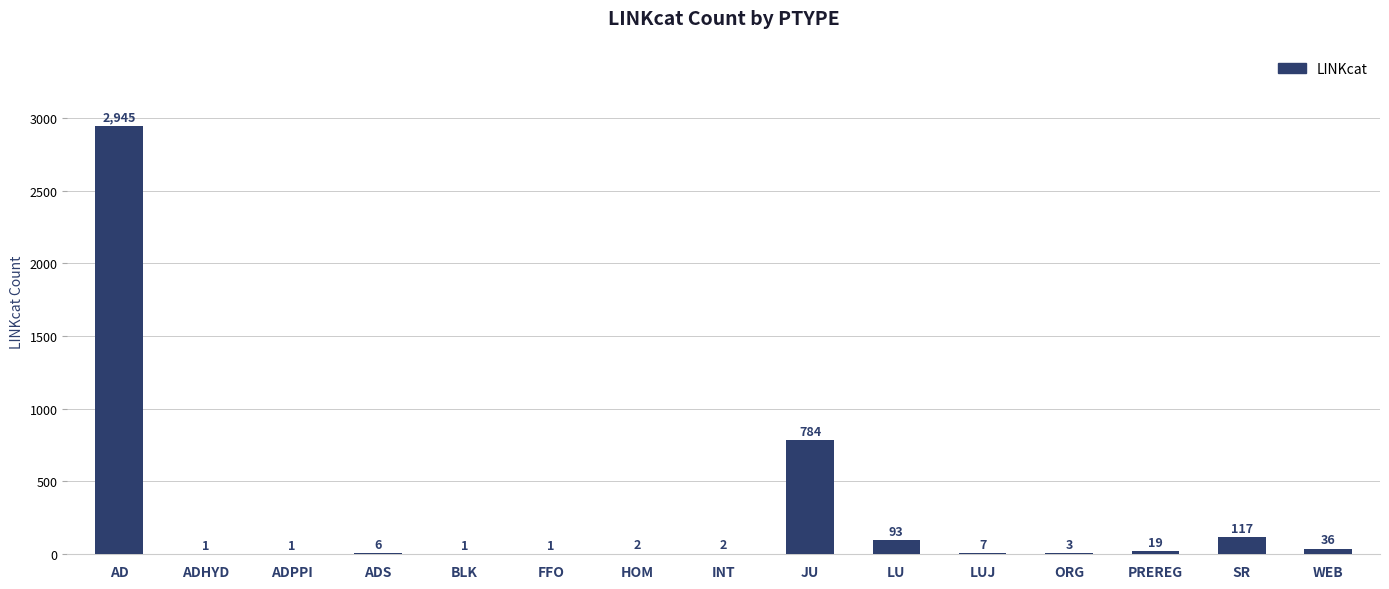

Which has a higher value, PREREG or LU?

LU